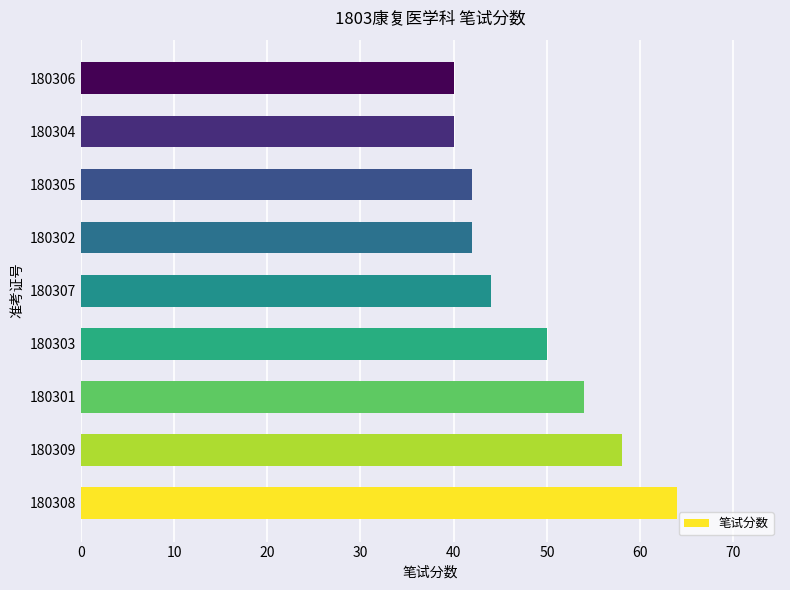

What is the average value?

48